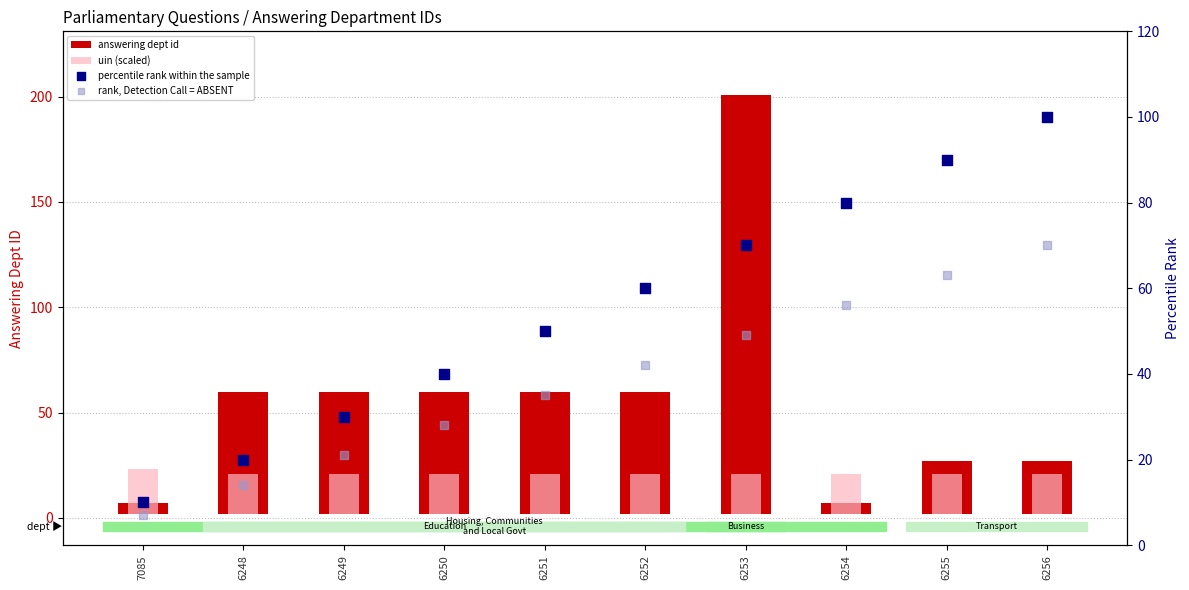

At how many categories does at least one series exceed 185?

1